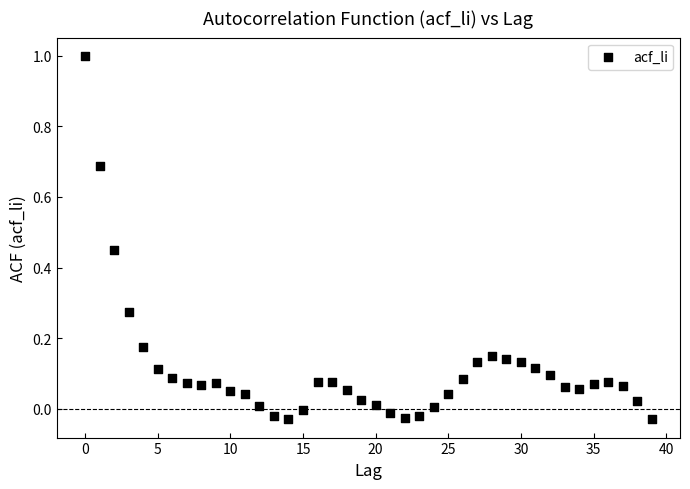

What is the range of Y values (max minus min)?

1.0